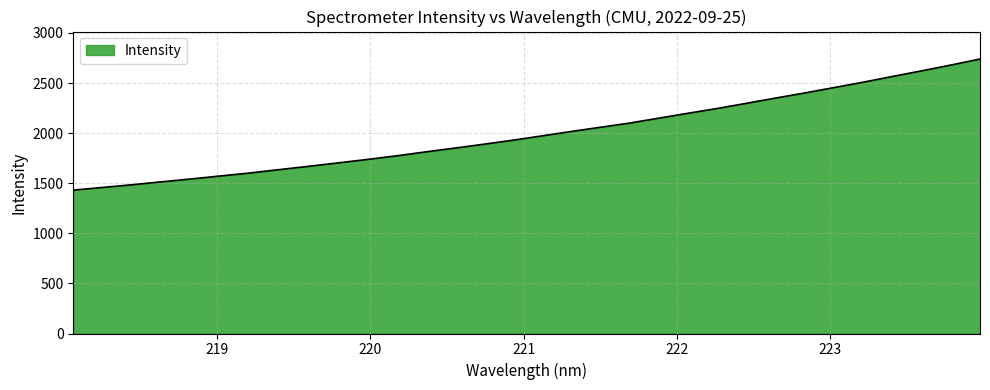

What is the difference between the maximum and minimum values?

1308.8